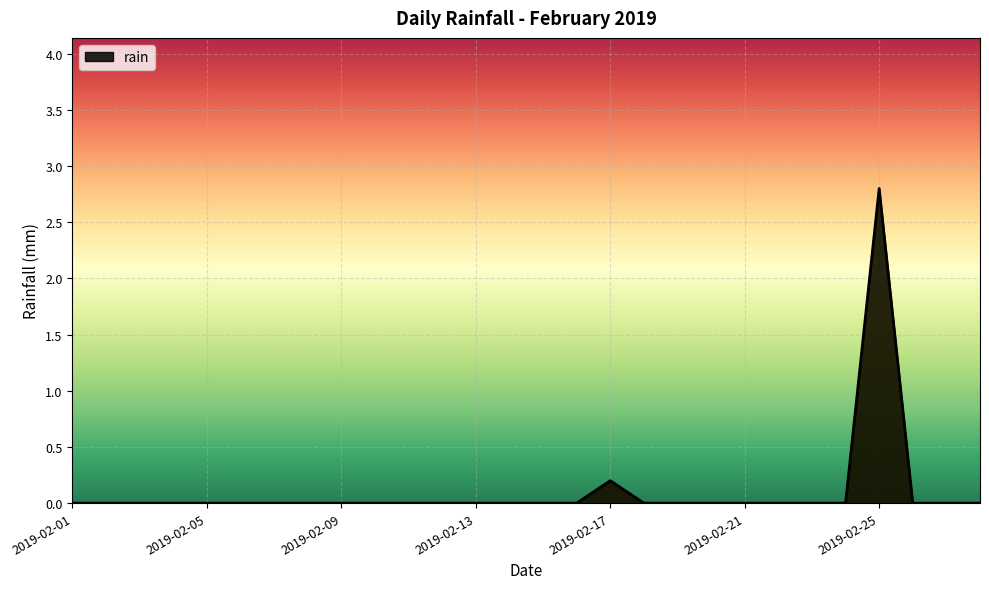

What is the greatest value displayed?

2.8